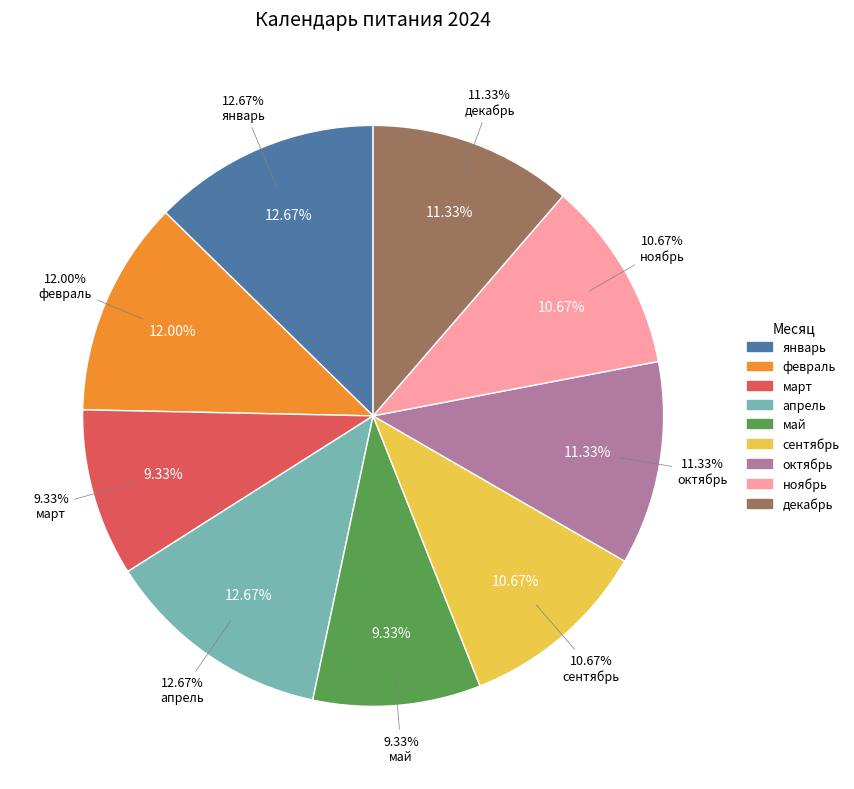

To the nearest percent, what is the difference between the январь and март slice percentages?

3%